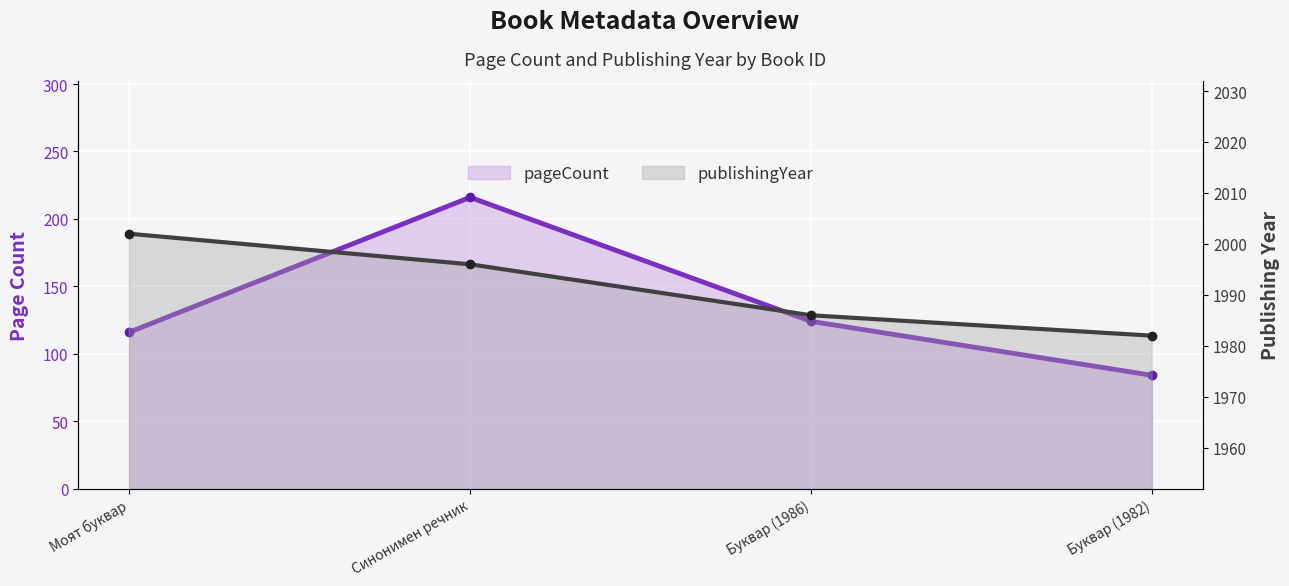

What is the greatest value displayed?

2002